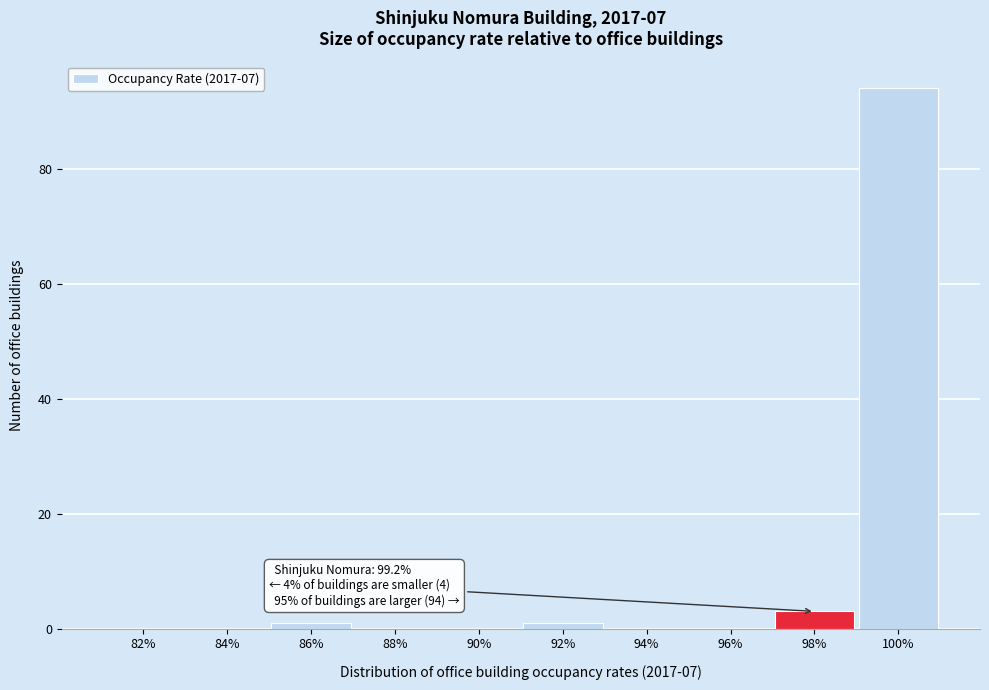

Reading right to left, what are all the values shown in this chart?

100%=94	98%=3	96%=0	94%=0	92%=1	90%=0	88%=0	86%=1	84%=0	82%=0